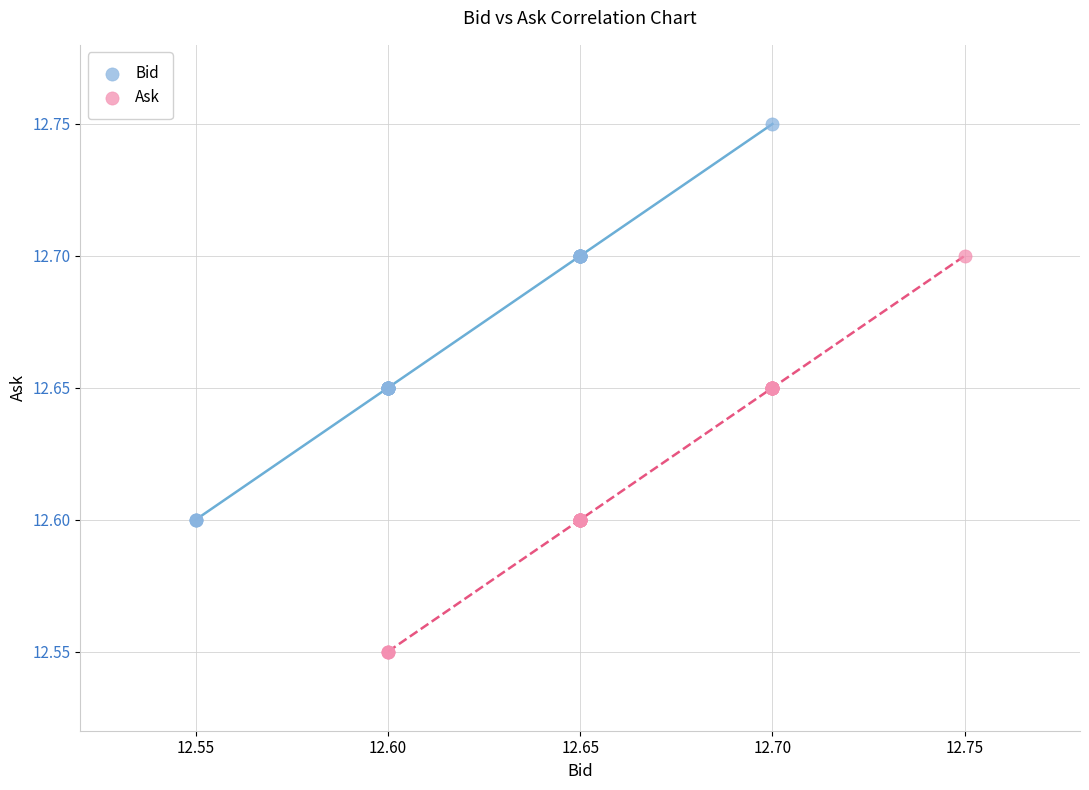

Which series reaches the minimum Y coordinate?

Ask